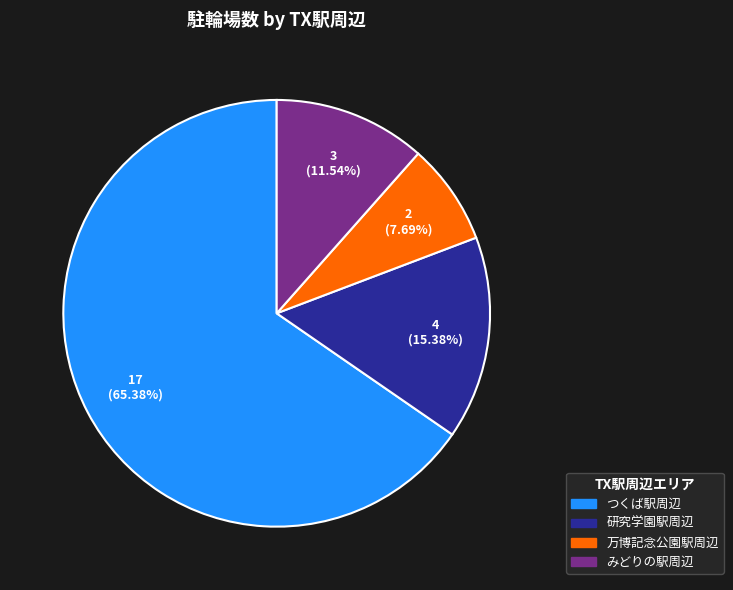

What percentage is NOT represented by 万博記念公園駅周辺?

92.3%